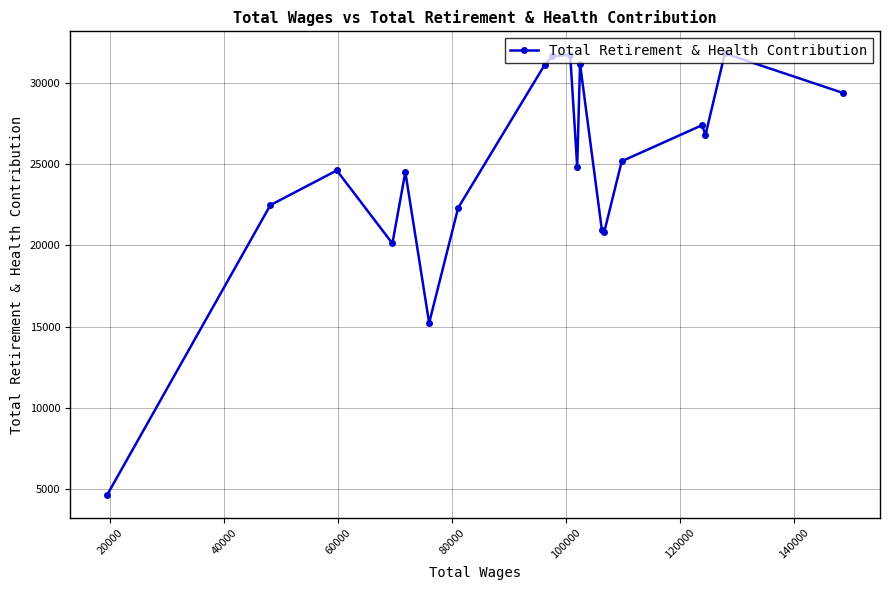

What is the difference between the maximum and second lowest values?

16578